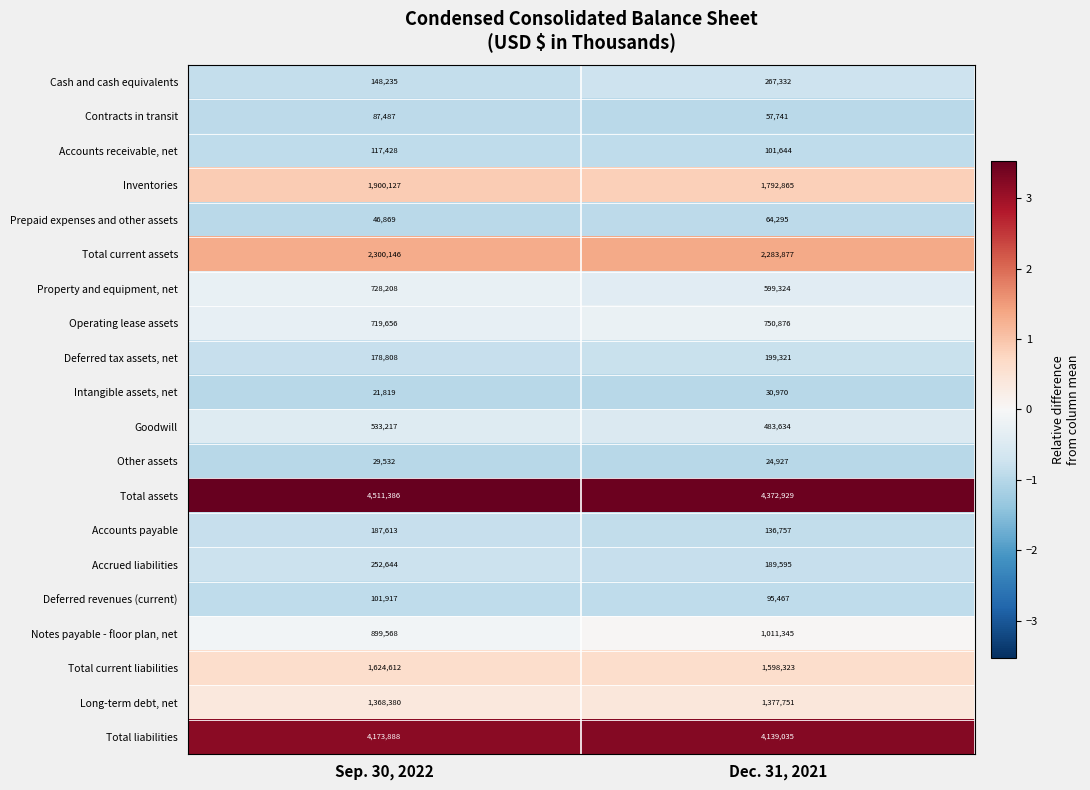

At Dec. 31, 2021, list the series in order from smallest to largest.

Other assets, Intangible assets, net, Contracts in transit, Prepaid expenses and other assets, Deferred revenues (current), Accounts receivable, net, Accounts payable, Accrued liabilities, Deferred tax assets, net, Cash and cash equivalents, Goodwill, Property and equipment, net, Operating lease assets, Notes payable - floor plan, net, Long-term debt, net, Total current liabilities, Inventories, Total current assets, Total liabilities, Total assets